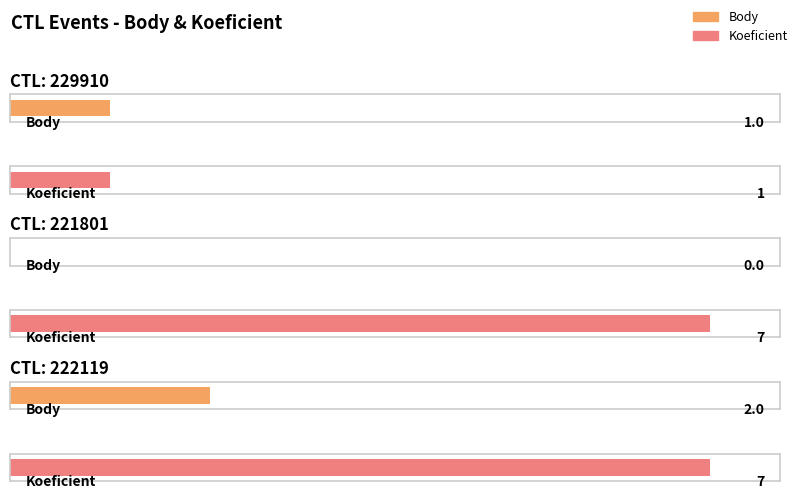

True or false: Body has a value of 2 at 229910.

False